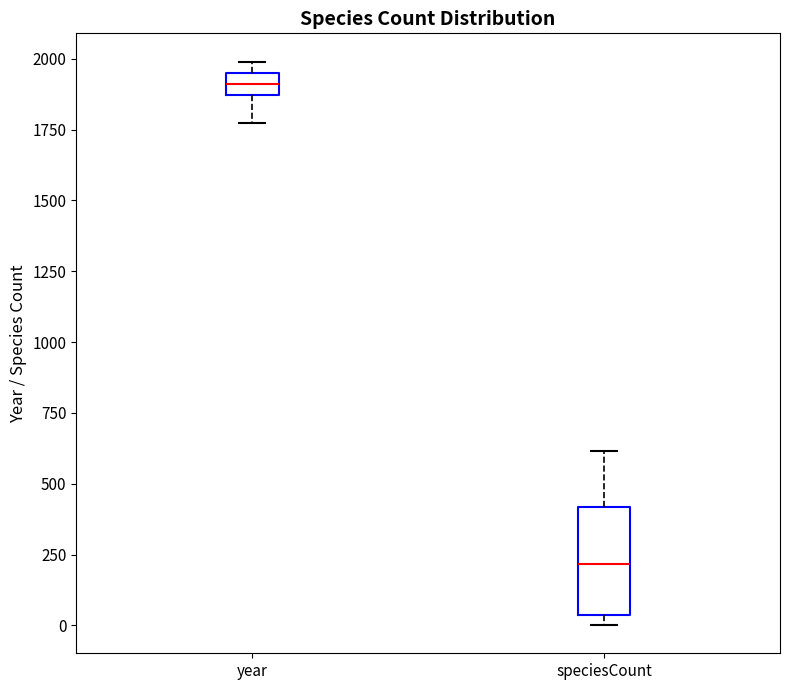

Which box's median line is the highest?

year